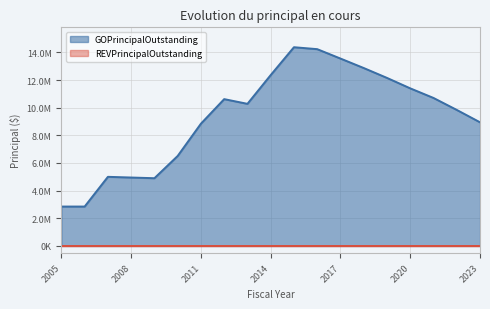

Reading left to right, what are all the values shown in this chart?

2005=2850000	2006=2850000	2007=5000000	2008=4950000	2009=4900000	2010=6510000	2011=8845000	2012=10620000	2013=10280000	2014=12360000	2015=14375000	2016=14235000	2017=13555000	2018=12870000	2019=12155000	2020=11400000	2021=10705000	2022=9840000	2023=8945000